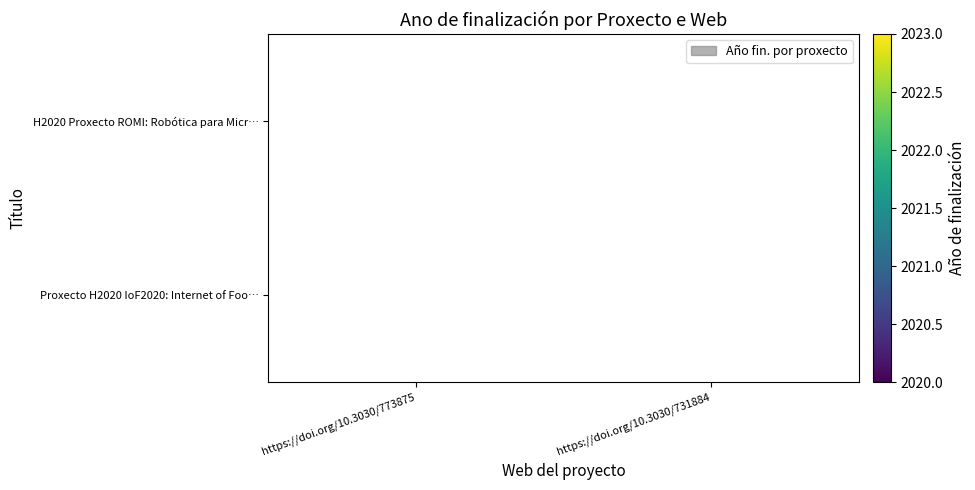

What is the greatest value displayed?

2022.0